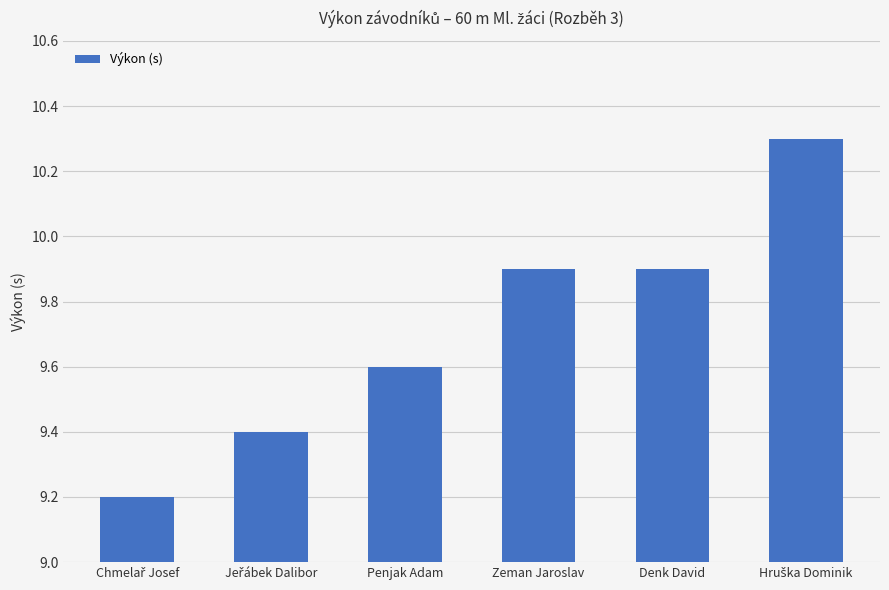

How many categories are shown in the chart?

6